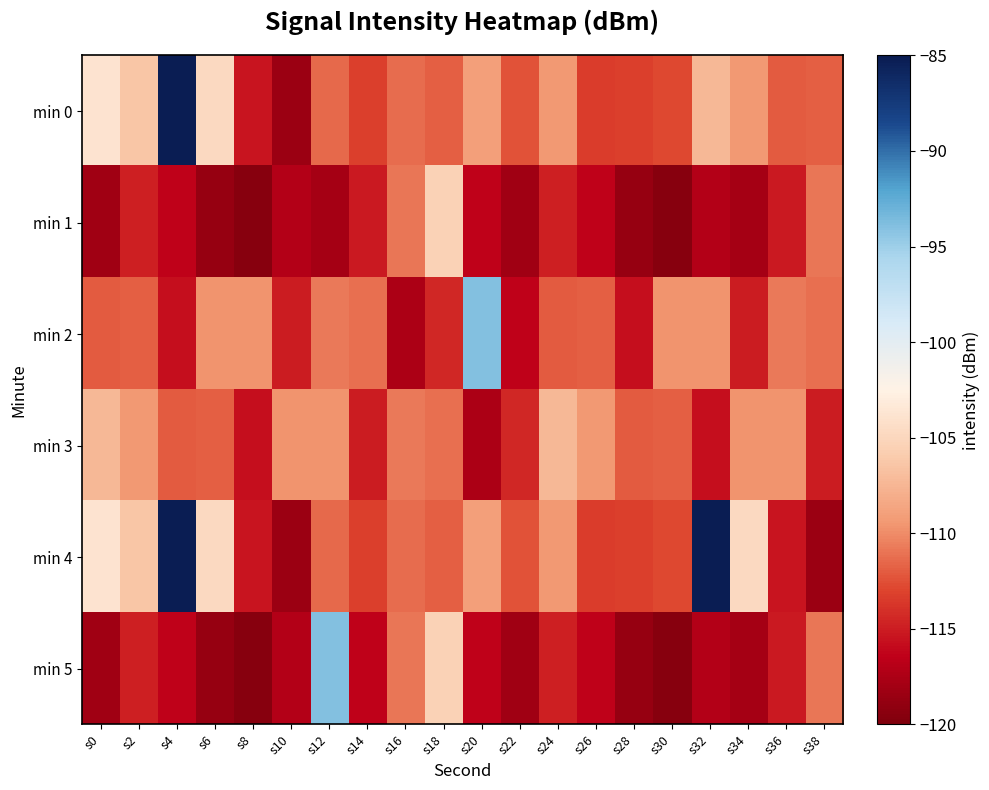

How many data points does each series have?

20